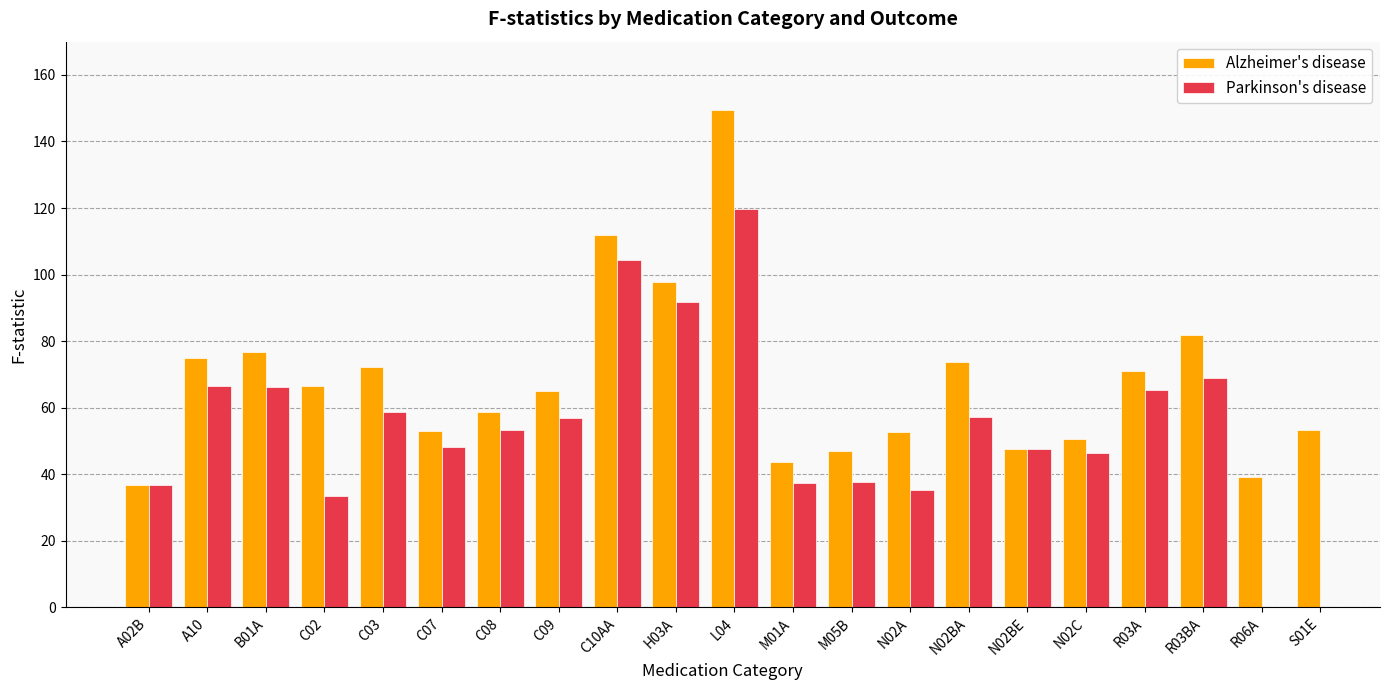

List the labels in order of Alzheimer's disease value, smallest first.

A02B, R06A, M01A, M05B, N02BE, N02C, N02A, C07, S01E, C08, C09, C02, R03A, C03, N02BA, A10, B01A, R03BA, H03A, C10AA, L04